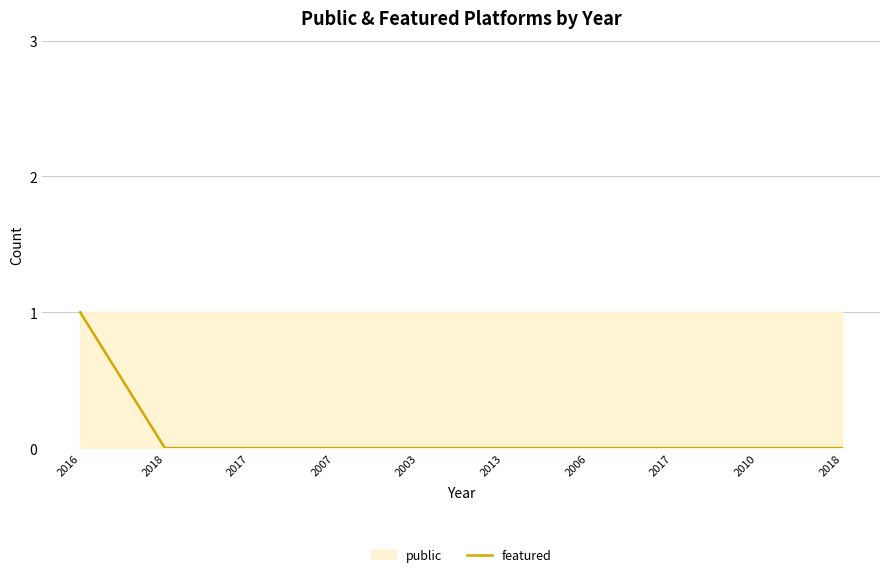

Reading left to right, what are all the values shown in this chart?

1	0	0	0	0	0	0	0	0	0